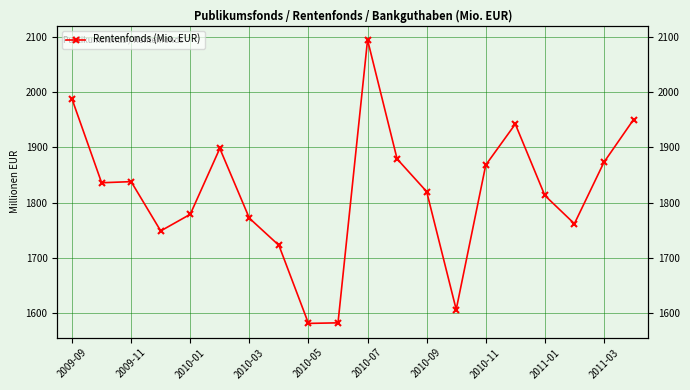

How many interior local valleys (lower than both neighbors) does the data have?

5